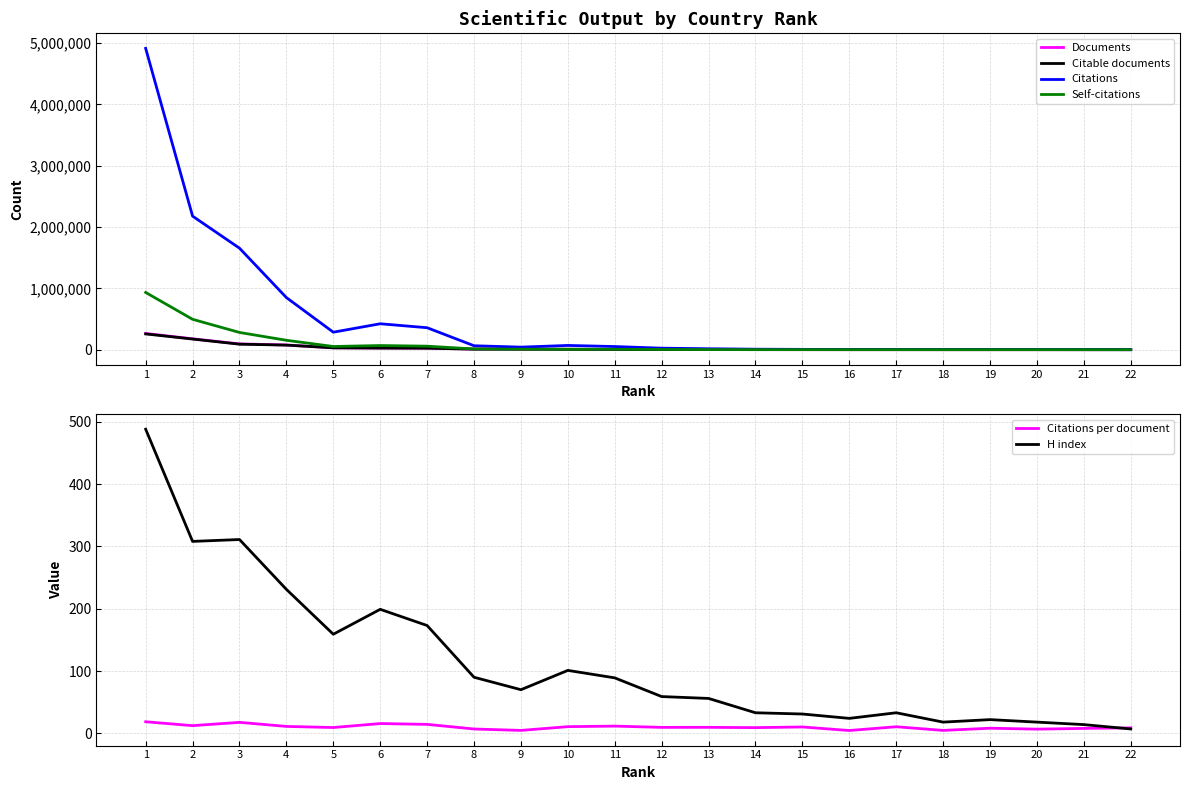

Which series has the largest total across all categories?

Citations